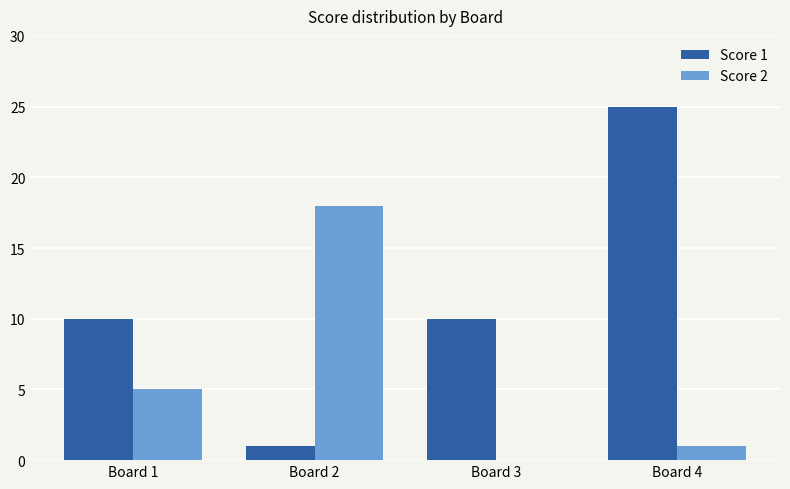

Which series changed the most between Board 1 and Board 4?

Score 1